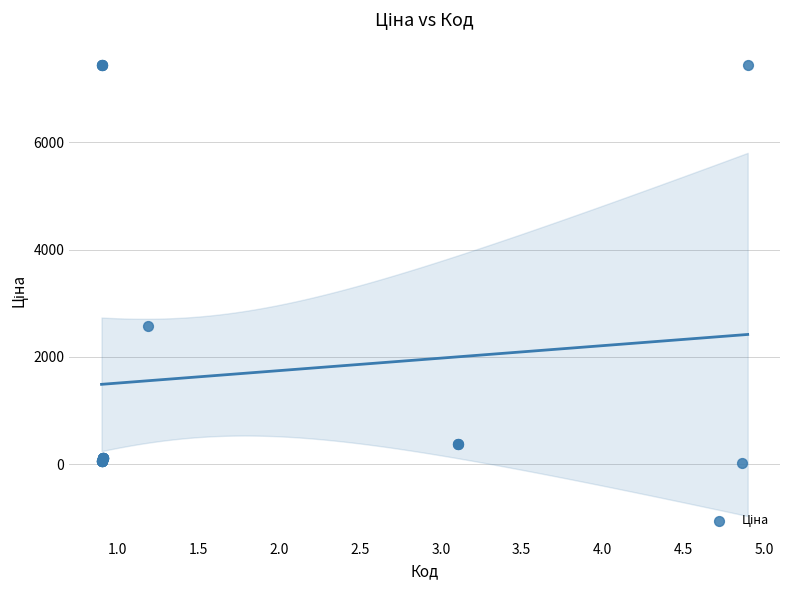

What Y value in the scatter plot is closest to 3734?

2572.0